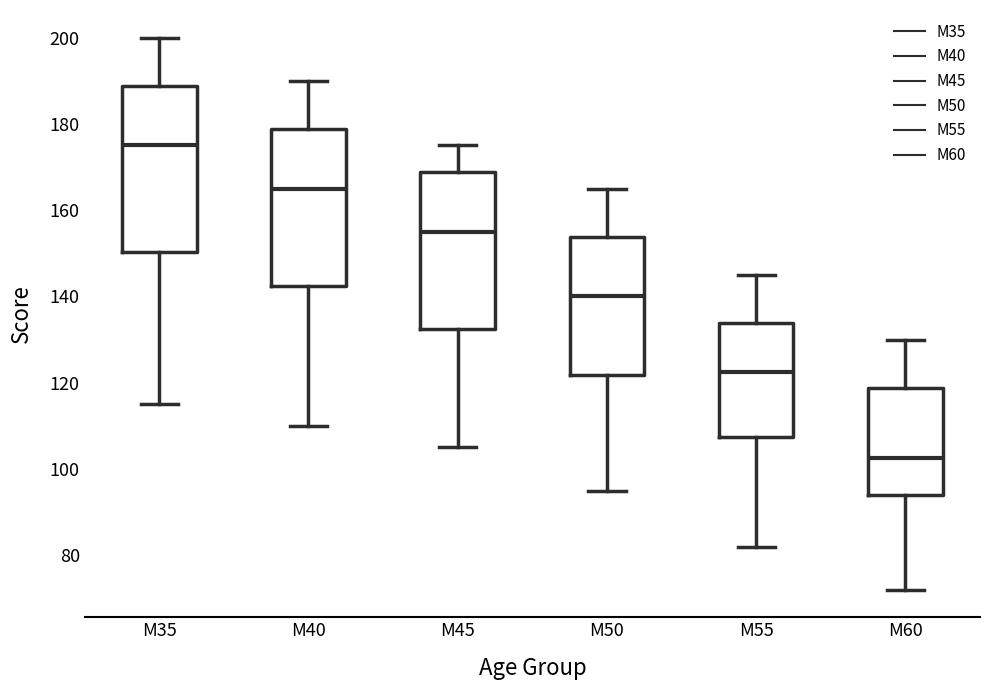

Which box's median line is the lowest?

M60